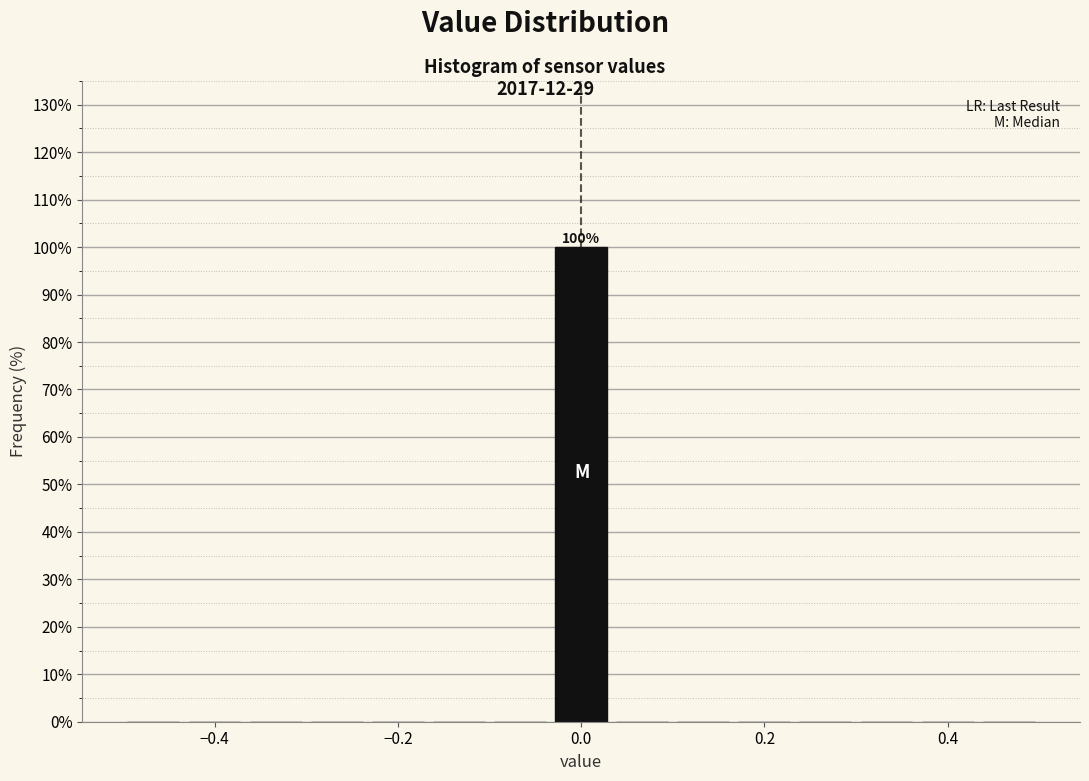

Read against the x-axis, roughly where is the centre of the tallest bar?

0.00